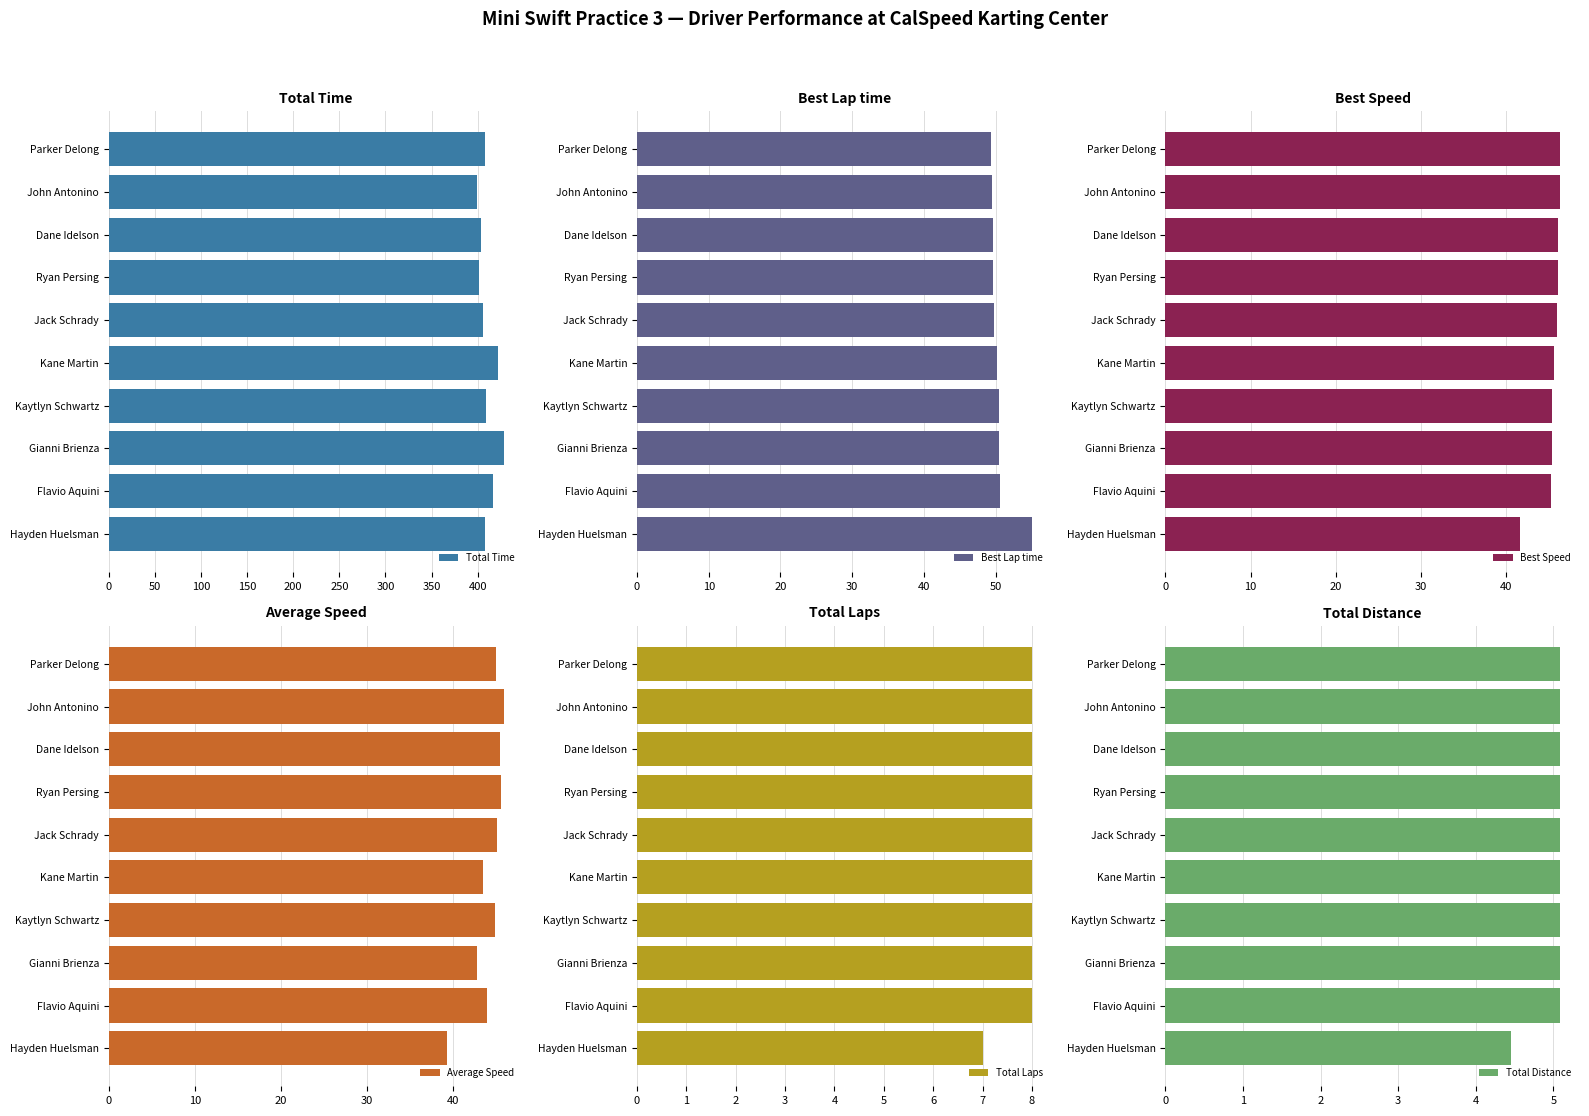

What is the value of the Best Speed bar at the 5th from the left?

46.0